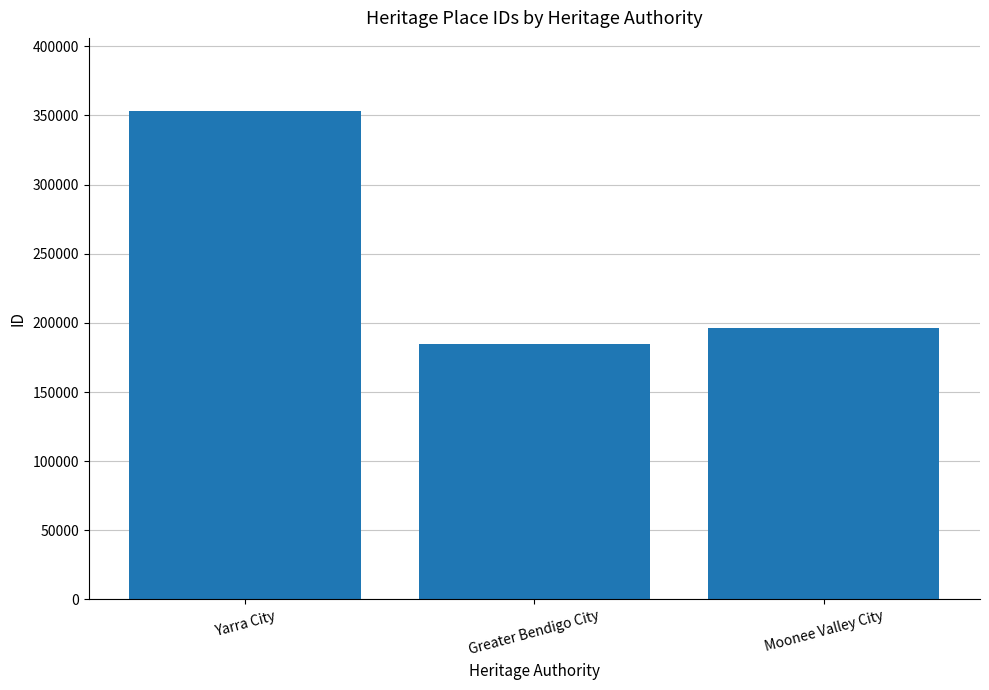

Which category has the highest value across all series?

Yarra City